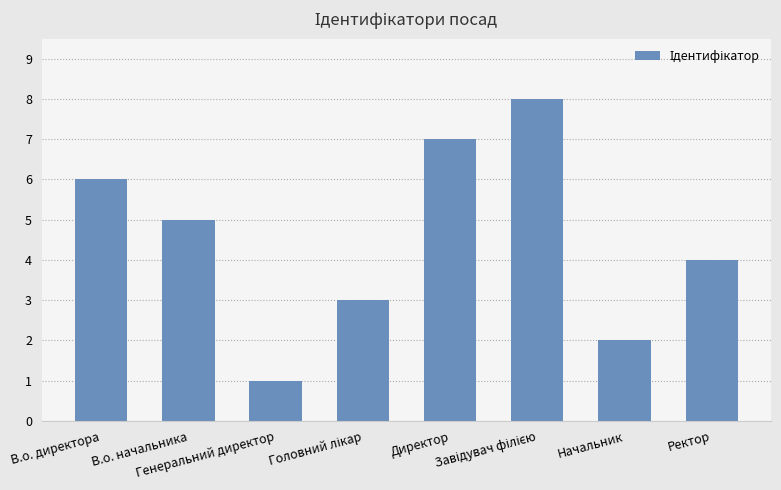

What value does the data have at В.о. директора?

6